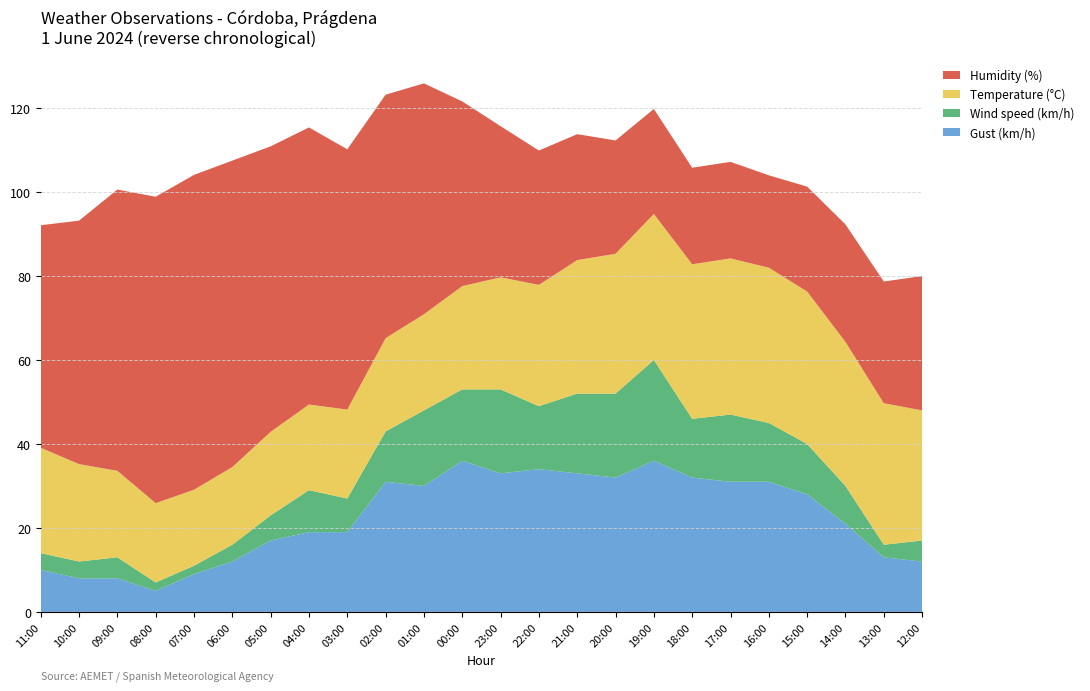

Reading left to right, extract all data points from this chart.

Temperature (°C): 25.1	23.2	20.6	18.9	18.1	18.5	19.9	20.4	21.2	22.2	22.9	24.6	26.7	28.9	31.8	33.3	34.8	36.8	37.2	37.0	36.3	34.3	33.7	31.0
Humidity (%): 53.0	58.0	67.0	73.0	75.0	73.0	68.0	66.0	62.0	58.0	55.0	44.0	36.0	32.0	30.0	27.0	25.0	23.0	23.0	22.0	25.0	28.0	29.0	32.0
Wind speed (km/h): 4.0	4.0	5.0	2.0	2.0	4.0	6.0	10.0	8.0	12.0	18.0	17.0	20.0	15.0	19.0	20.0	24.0	14.0	16.0	14.0	12.0	9.0	3.0	5.0
Gust (km/h): 10.0	8.0	8.0	5.0	9.0	12.0	17.0	19.0	19.0	31.0	30.0	36.0	33.0	34.0	33.0	32.0	36.0	32.0	31.0	31.0	28.0	21.0	13.0	12.0